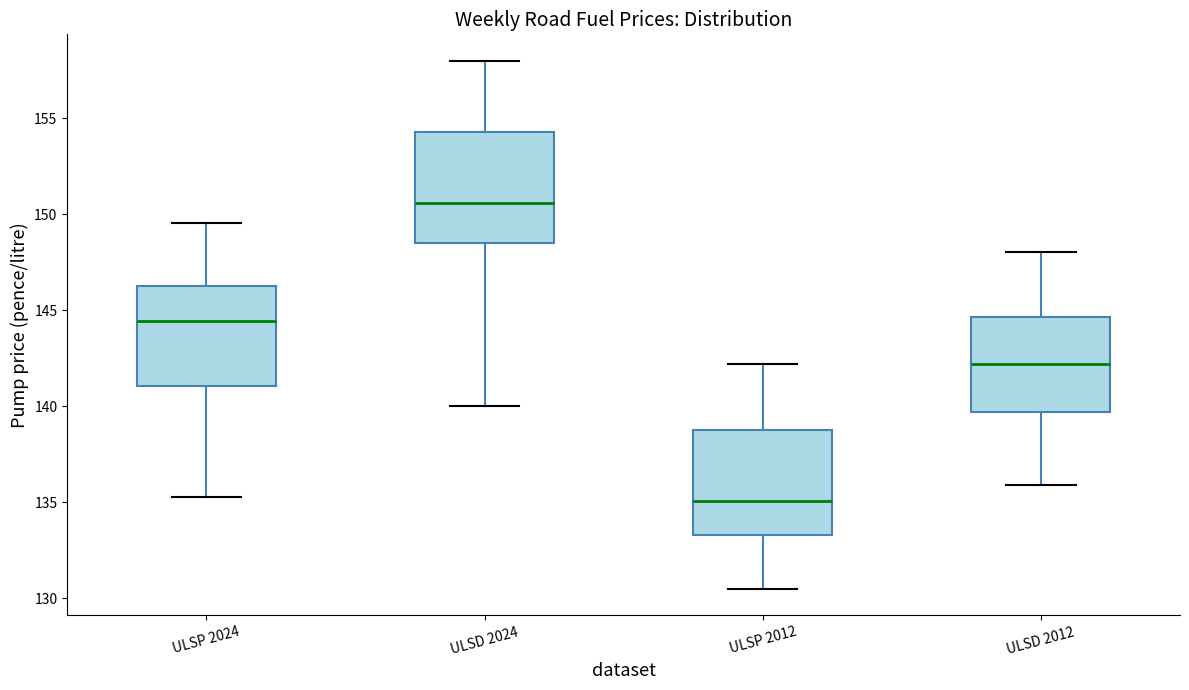

Where does the lower whisker of the box for ULSD 2024 end on the y-axis? The values are not printed on the chart, so give them approximately, as read against the axis.

140.0